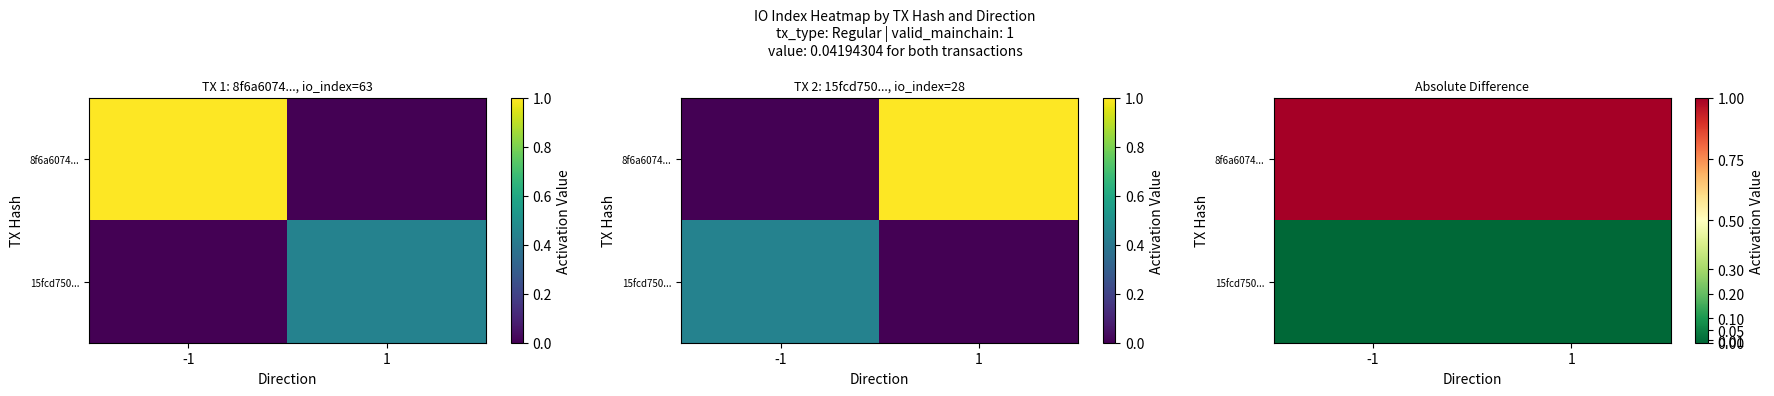

At which category is the sum across all series the highest?

-1